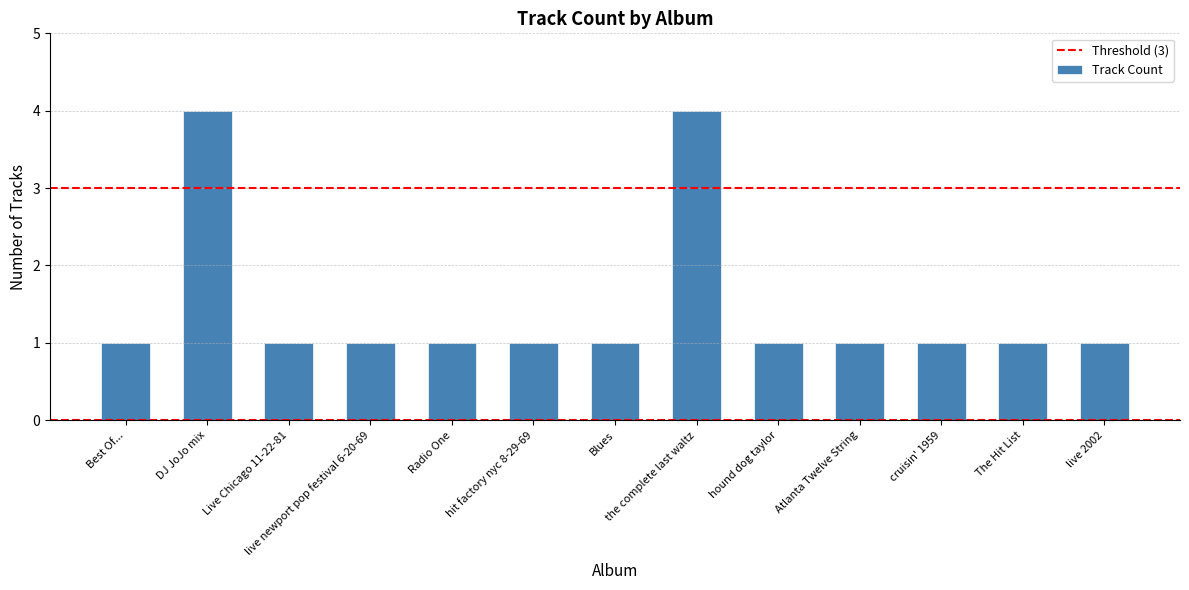

Read the value at hound dog taylor.

1